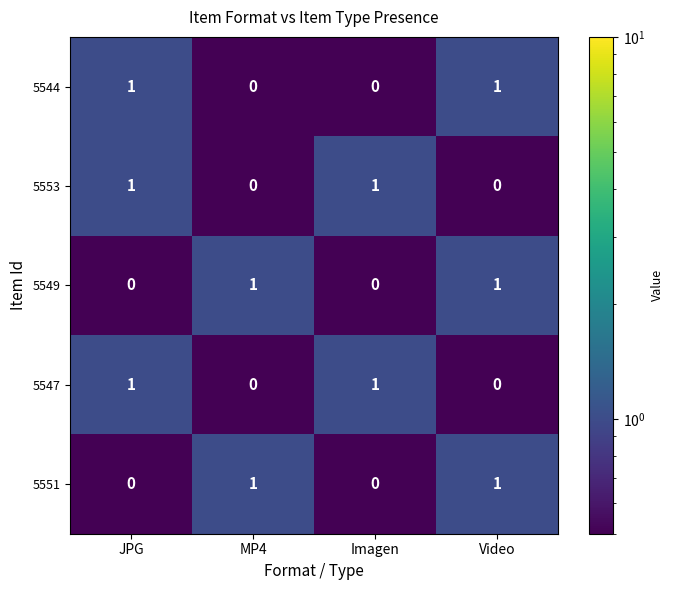

Is the value of 5551 at MP4 greater than the value of 5544 at MP4?

Yes